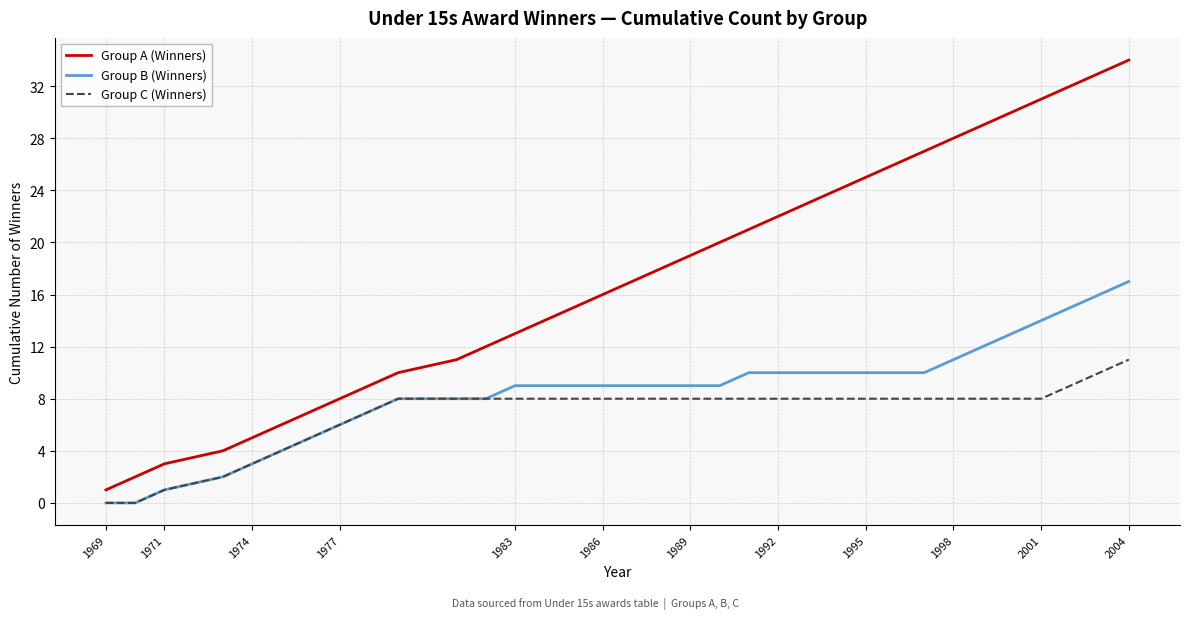

List the series in order of their overall mean, lowest first.

Group C (Winners), Group B (Winners), Group A (Winners)